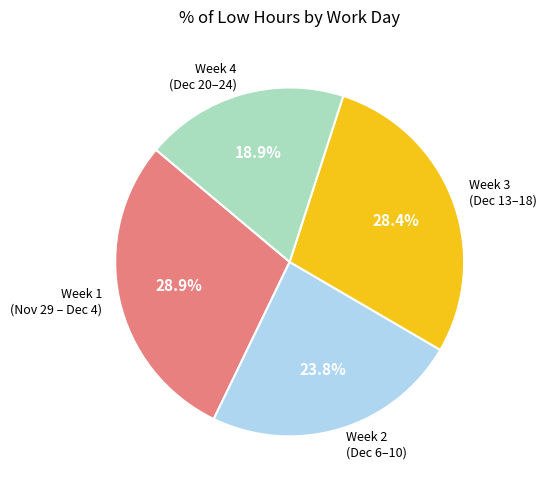

Does any single category account for the majority?

No